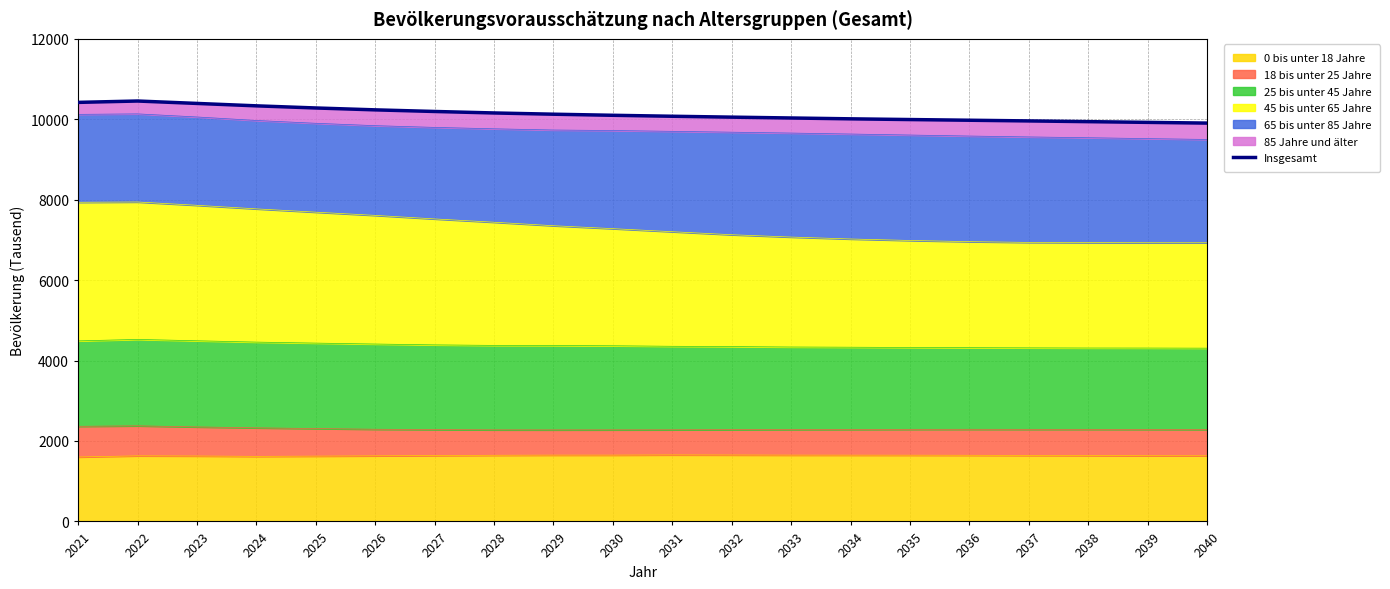

What is the maximum value shown in the chart?

10454